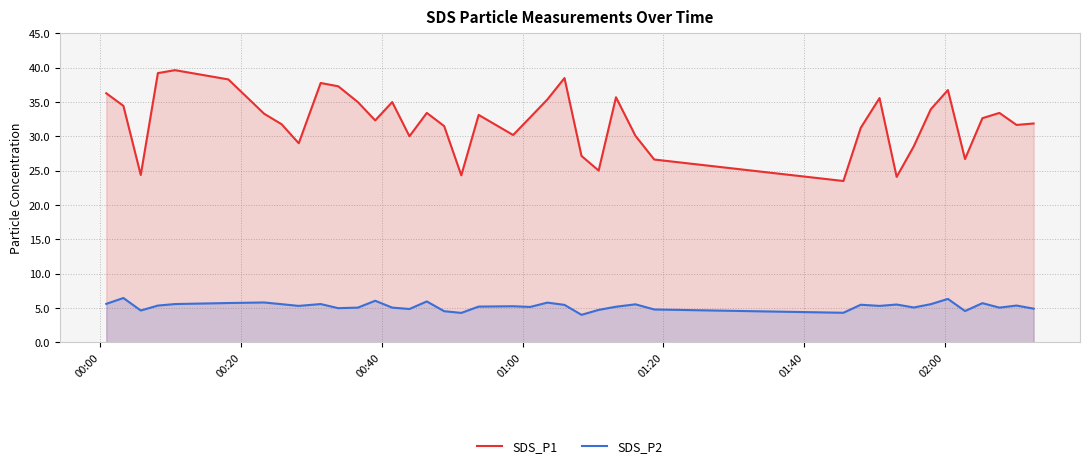

What are all the series names shown in the legend?

SDS_P1, SDS_P2